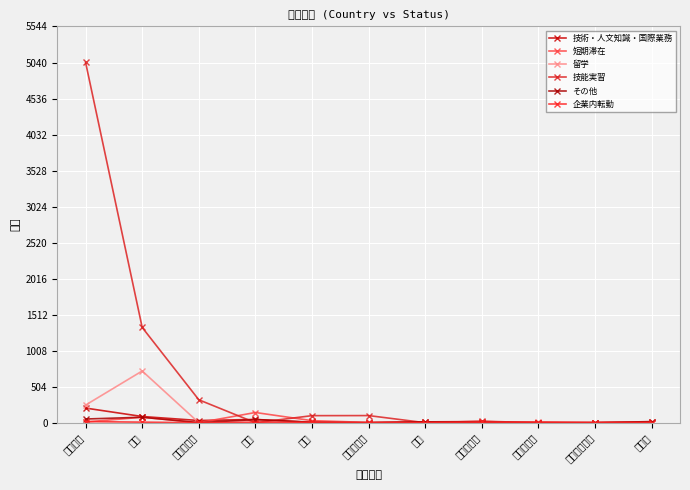

The 技術・人文知識・国際業務 series shows 5 at タイ. True or false?

True